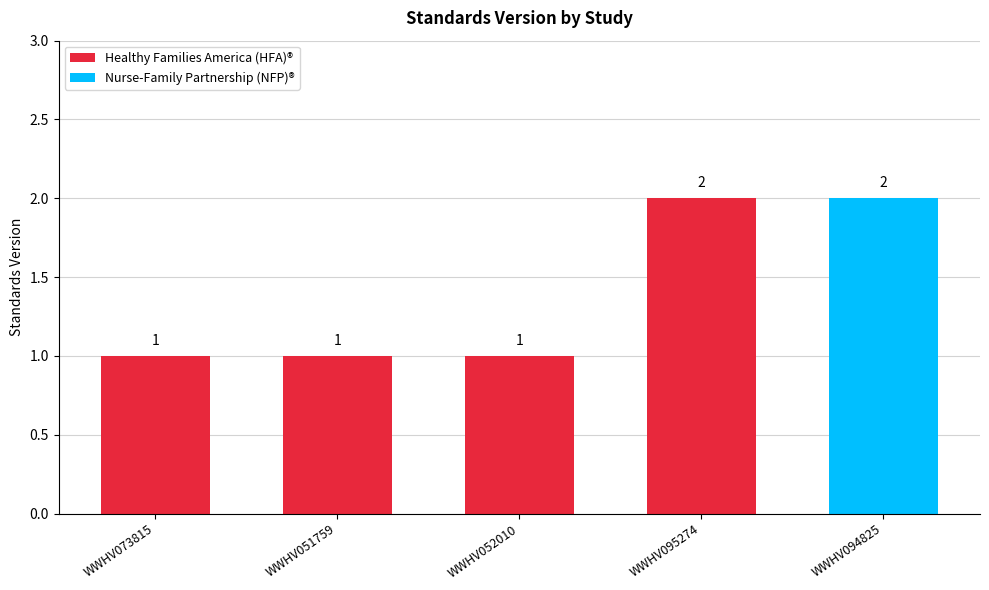

Reading left to right, transcribe all the data shown in this chart.

1	1	1	2	2